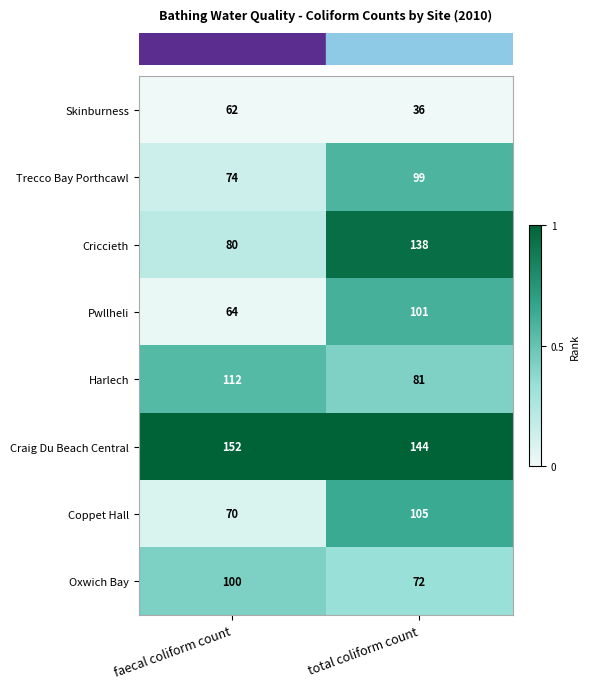

What is the difference between the maximum and minimum values in the Skinburness series?

26